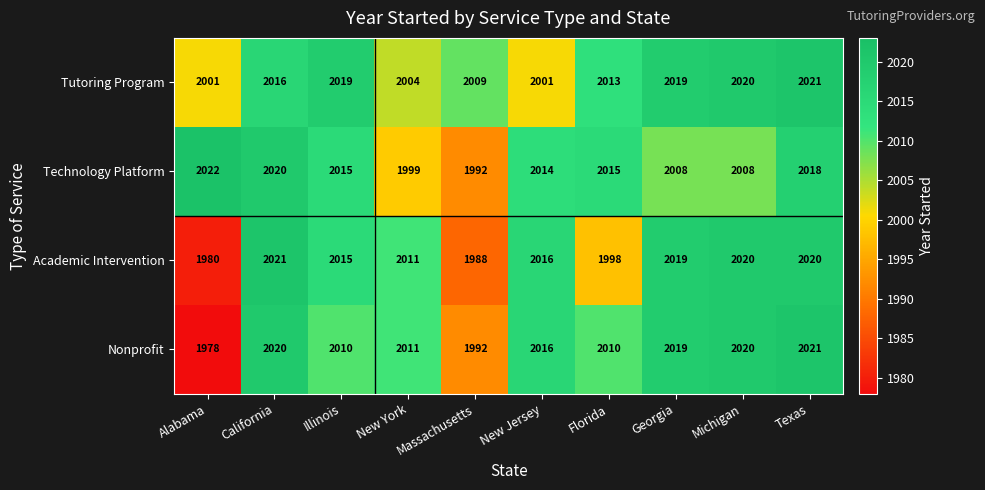

The Technology Platform series shows 2018 at Texas. True or false?

True